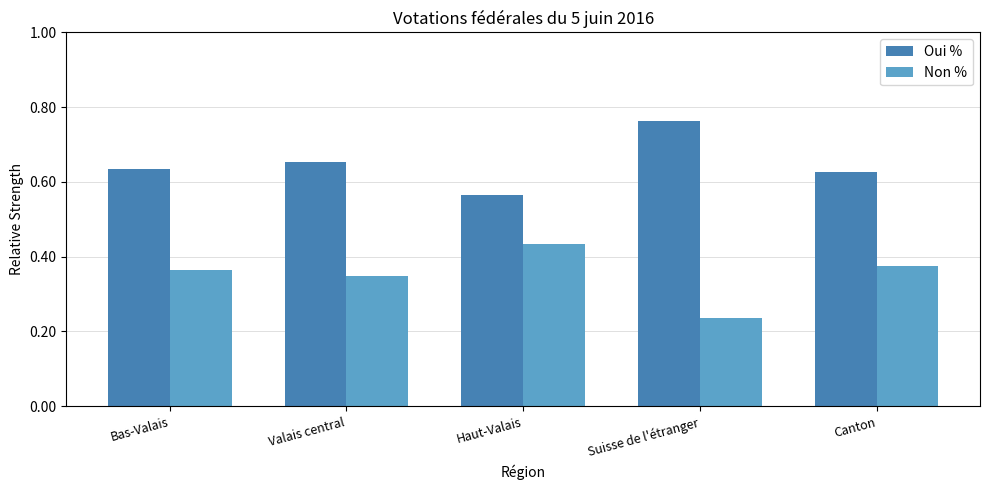

At which category does the chart reach its peak across all series?

Suisse de l'étranger